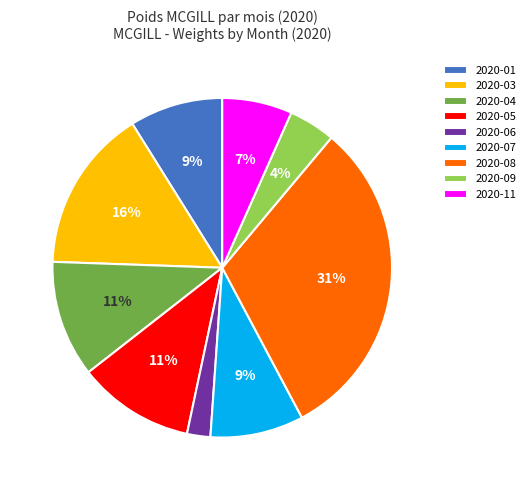

The 2020-08 slice represents 31% of the pie. True or false?

True